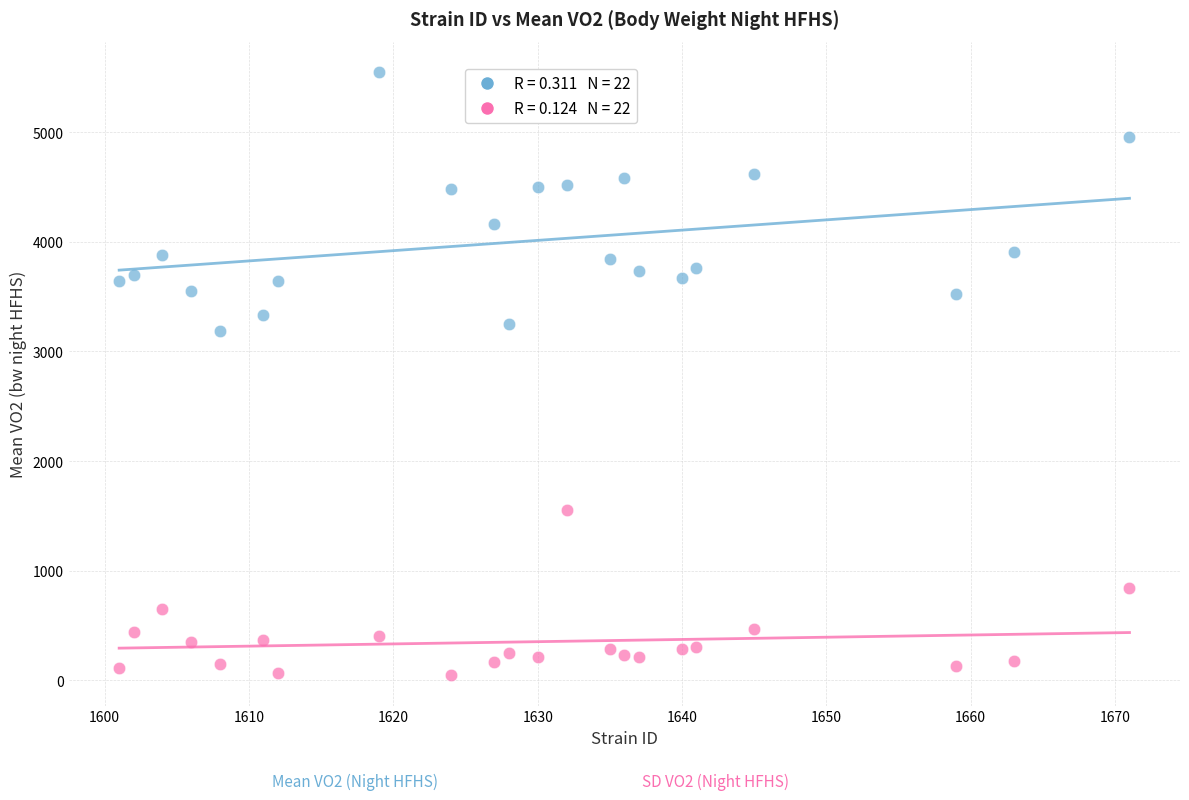

Across all series, what Y value is closest to 2797?

3189.0